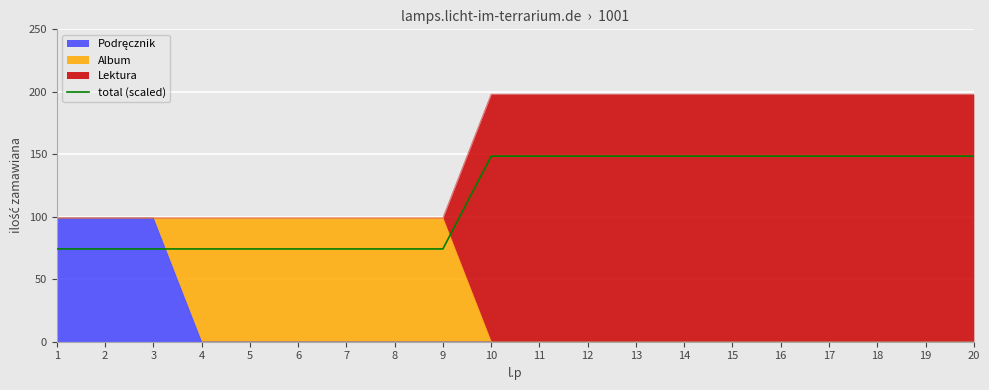

What is the difference between the values at 16 and 8?

74.2